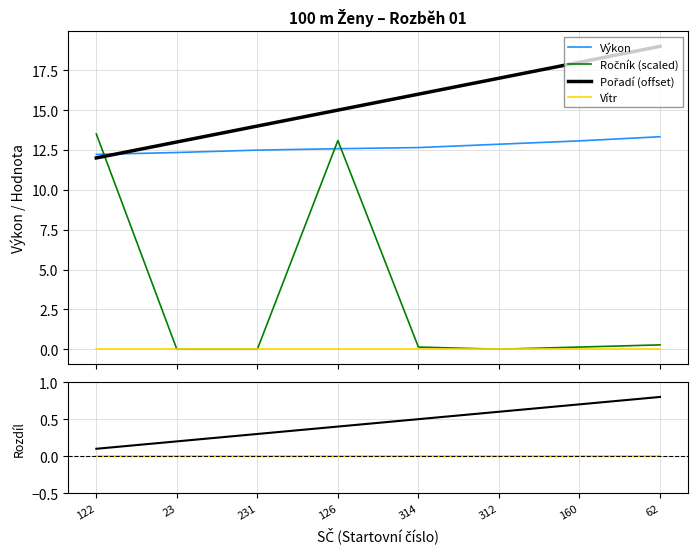

Which series changed the most between 231 and 314?

Pořadí (offset)